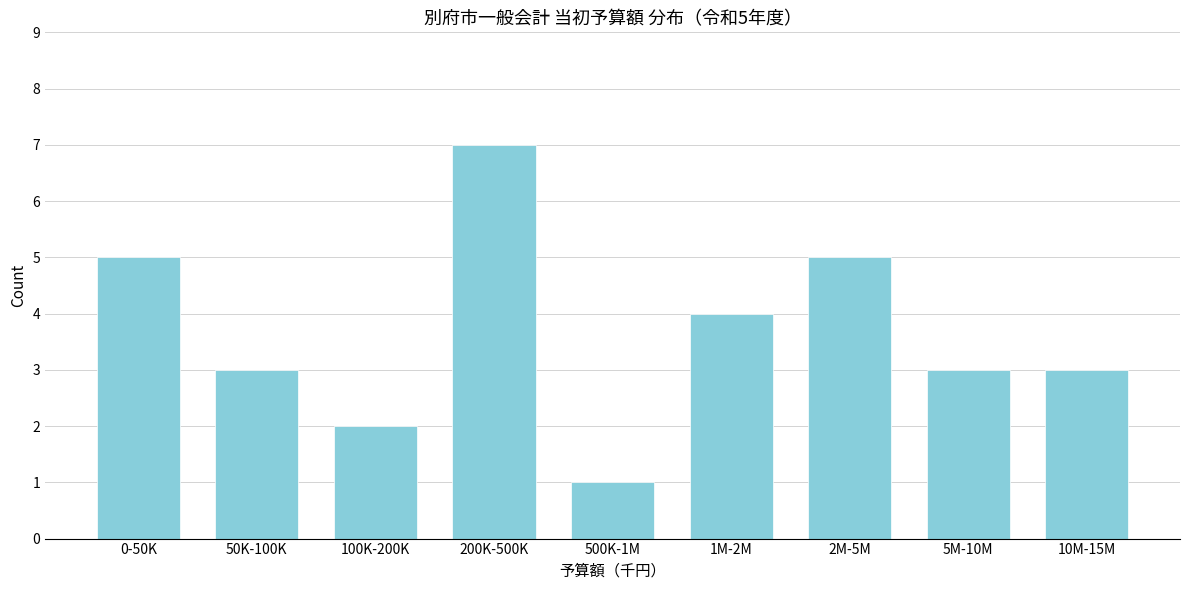

Reading left to right, extract all data points from this chart.

0-50K=5	50K-100K=3	100K-200K=2	200K-500K=7	500K-1M=1	1M-2M=4	2M-5M=5	5M-10M=3	10M-15M=3